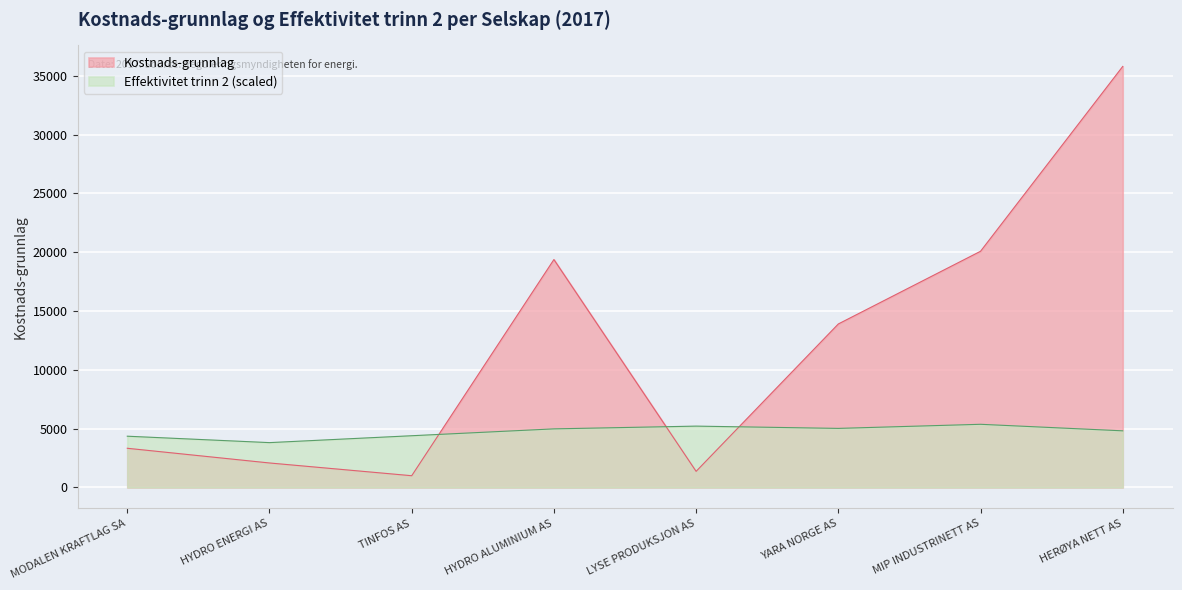

How many intersections are there between Effektivitet trinn 2 and Kostnads-grunnlag?

3